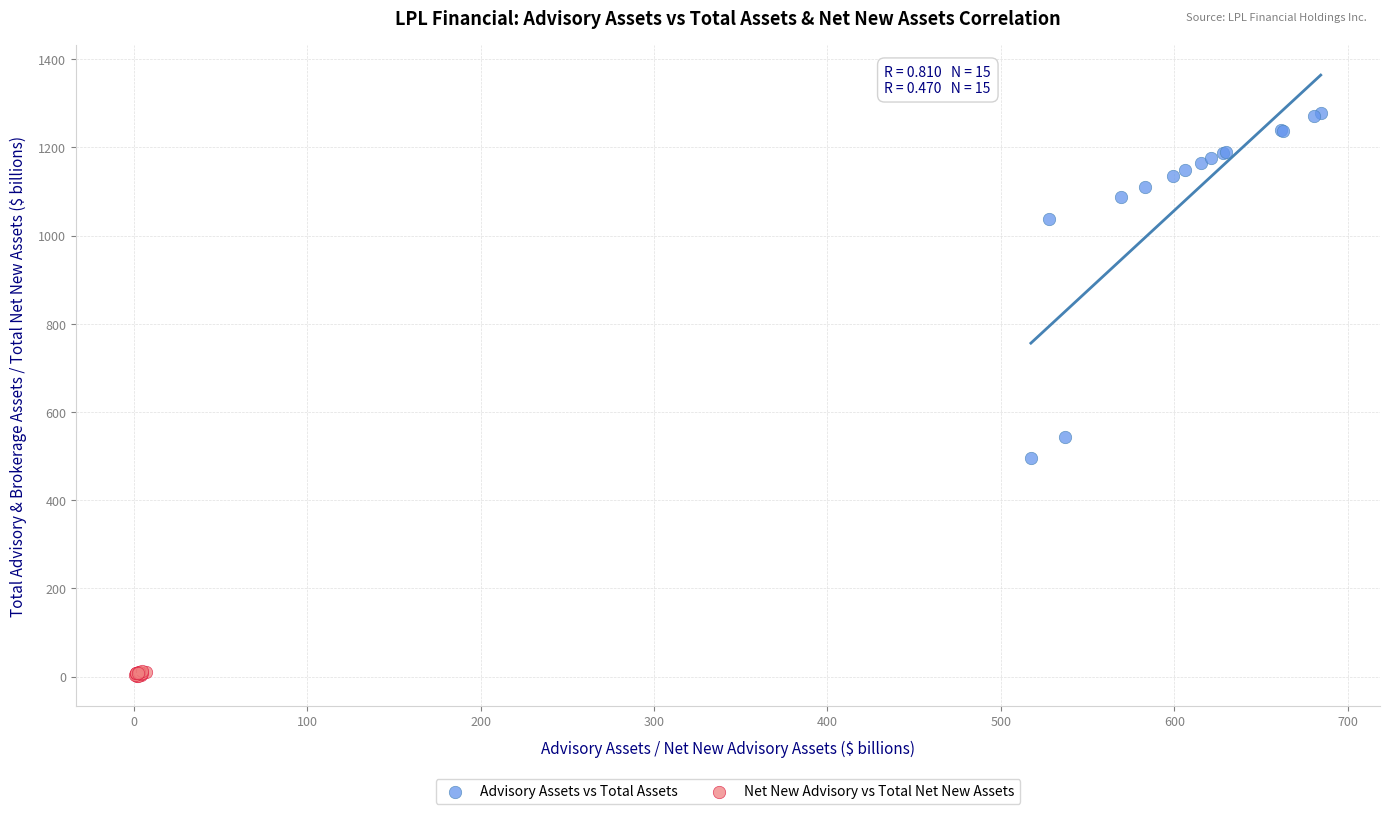

Which series has the widest spread of Y values?

Advisory Assets vs Total Assets